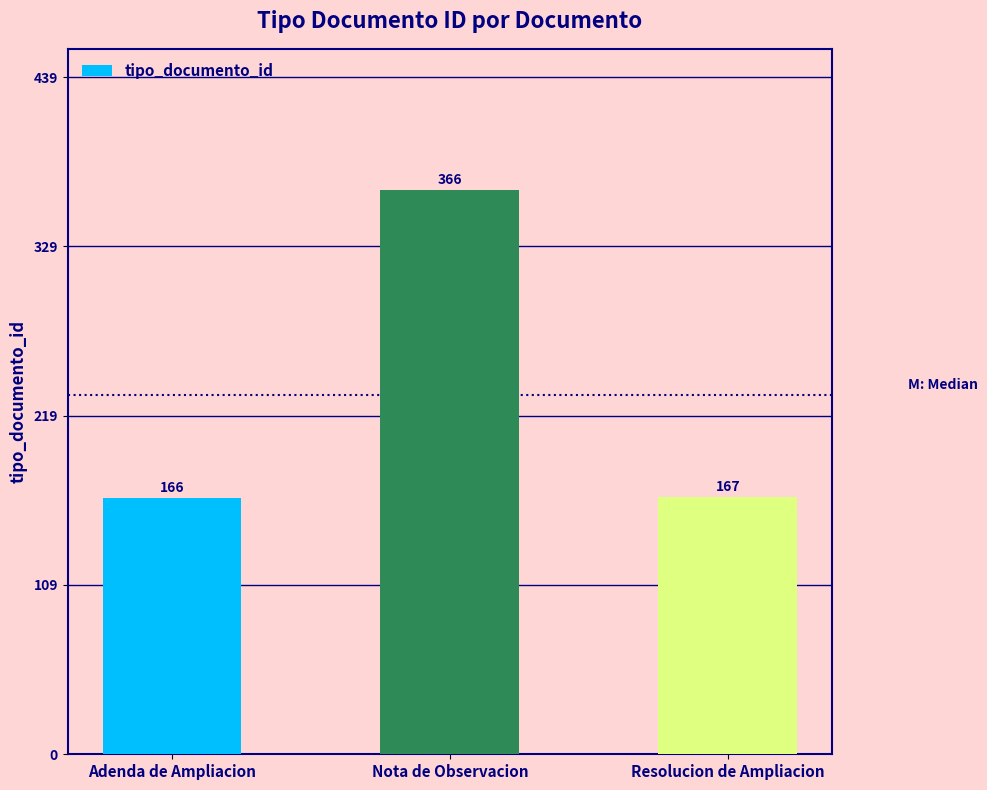

Does the chart contain stacked bars?

No